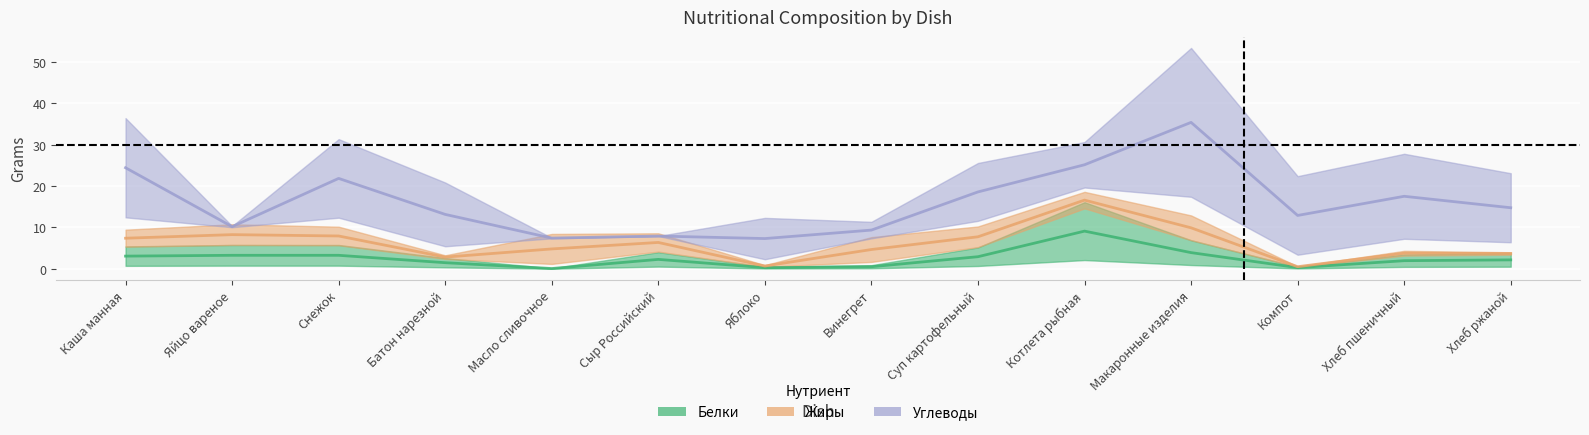

What is the label of the 1st point from the left?

Каша манная